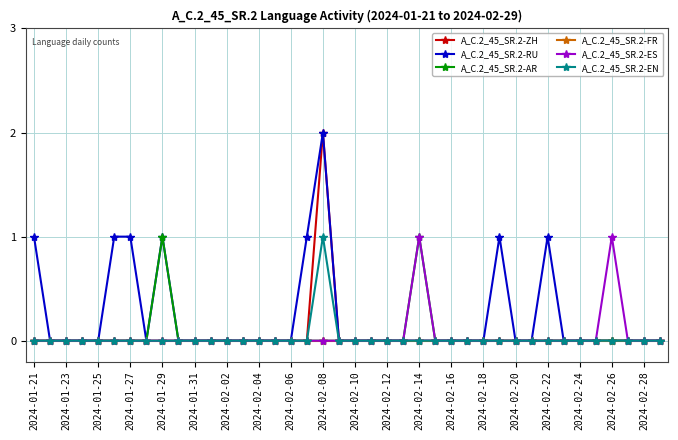

How many data points does each series have?

40